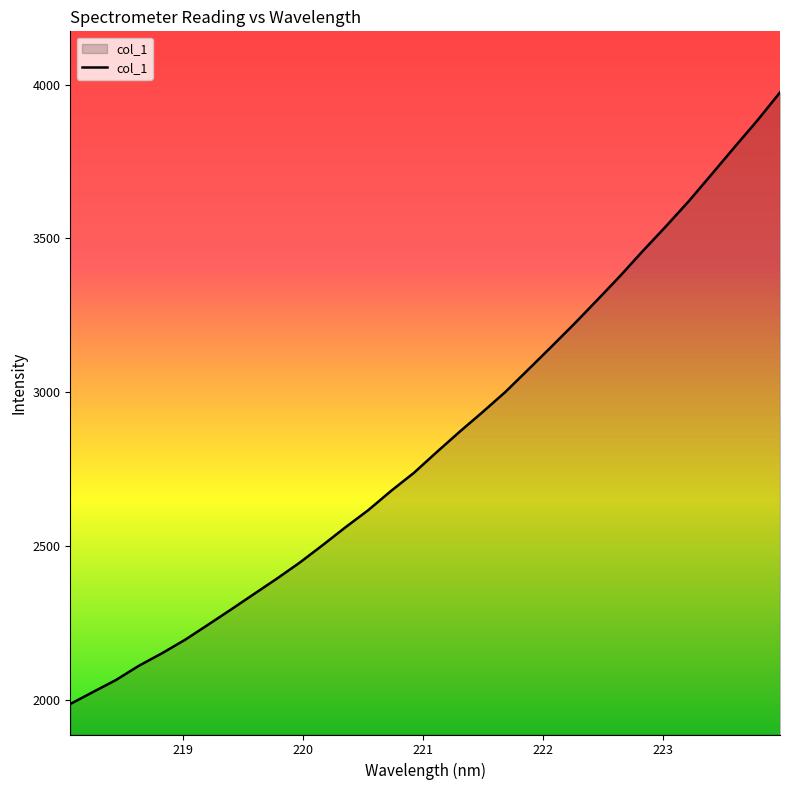

What is the difference between the maximum and minimum values?

1989.7